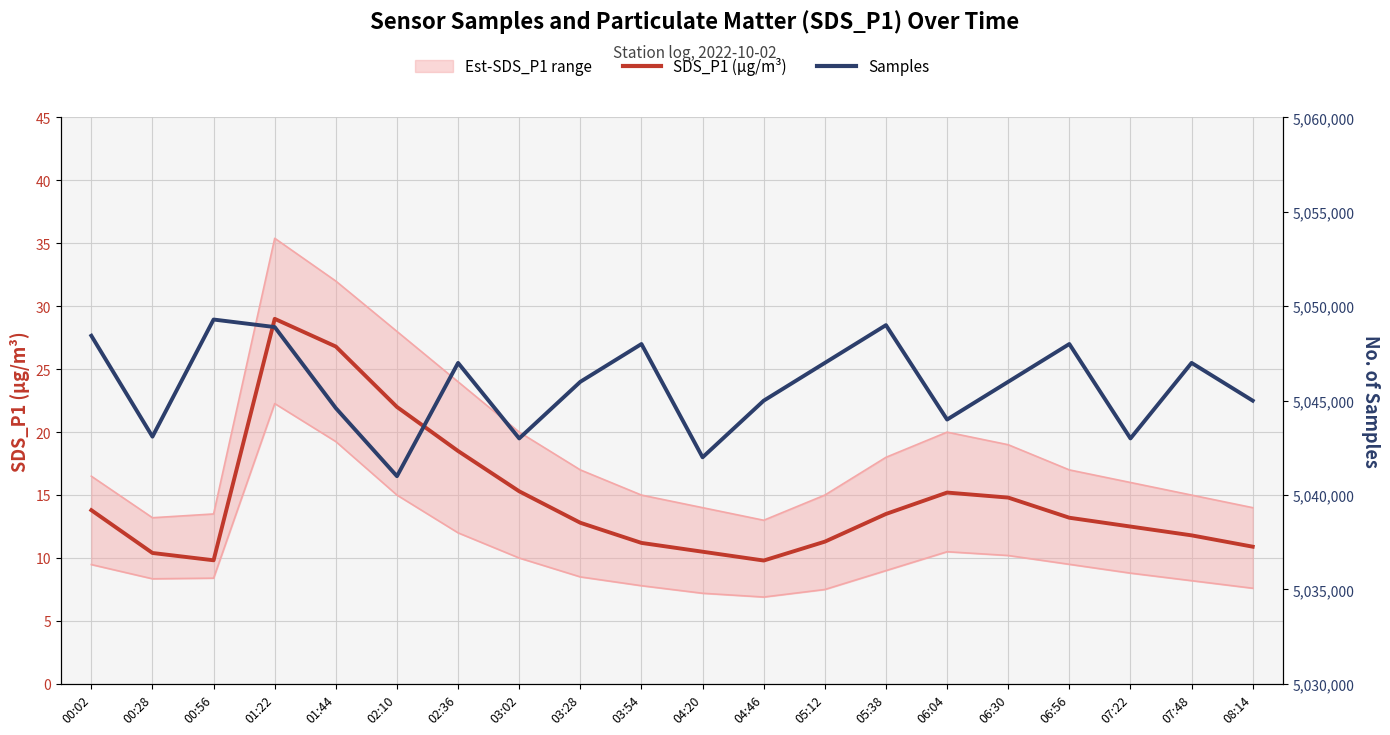

At which label is Samples closest to 5045148?

04:46